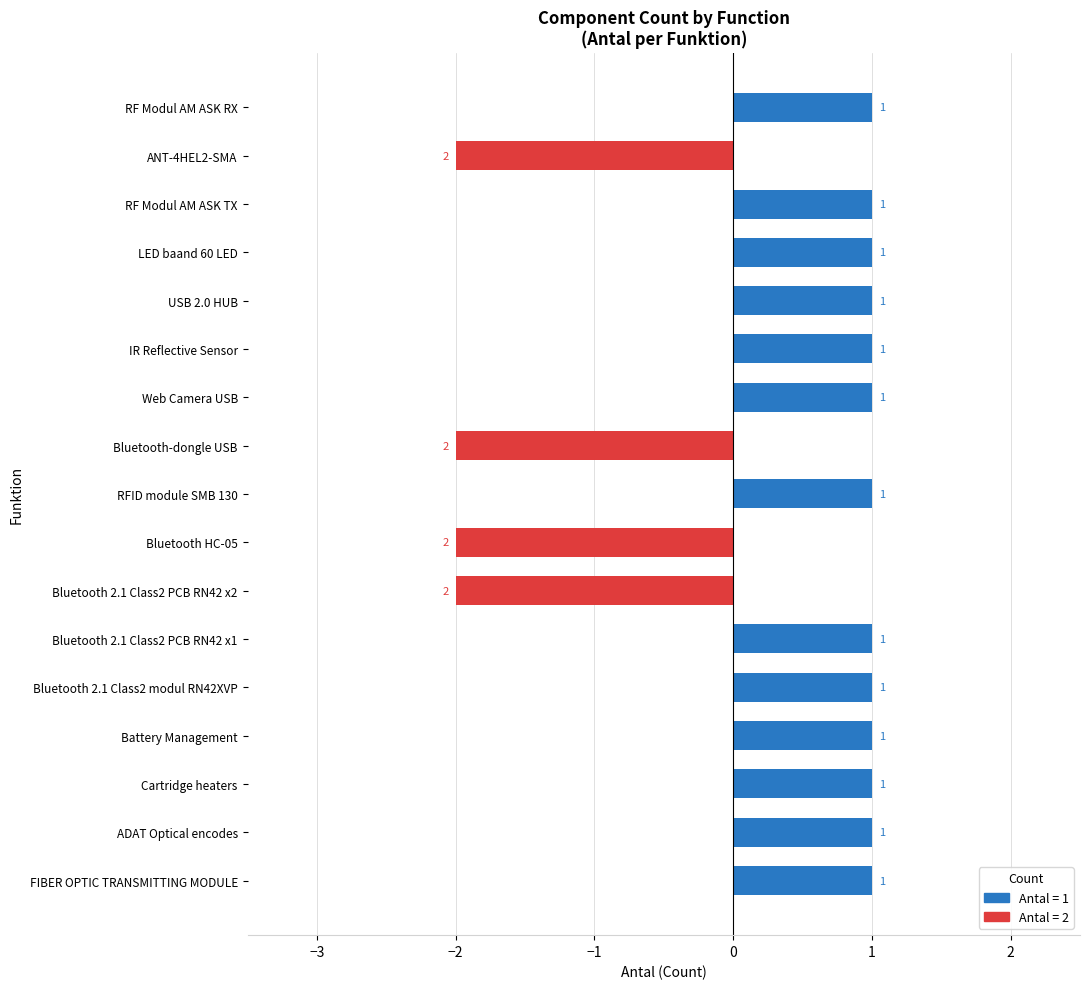

How many bars are there in total?

17